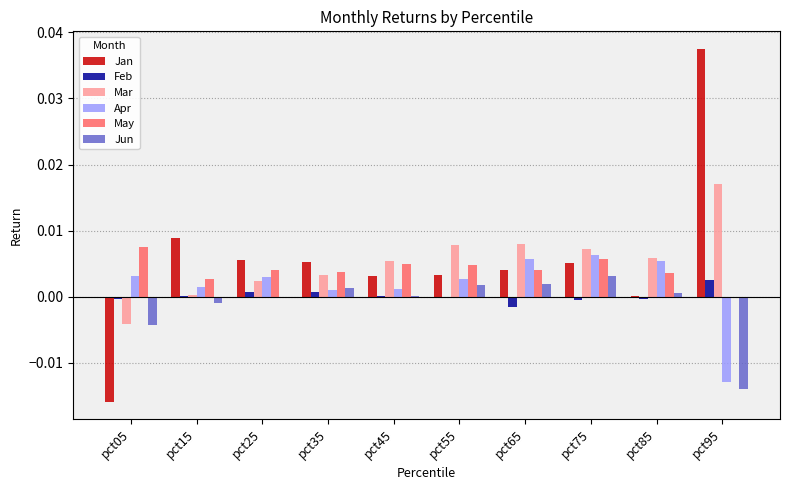

True or false: Feb has a value of -0.0 at pct55.

True